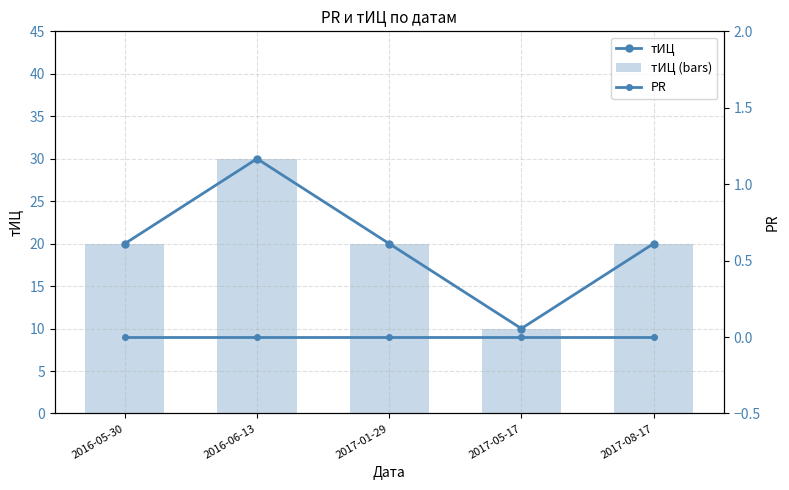

What position from the right is 2017-01-29?

3